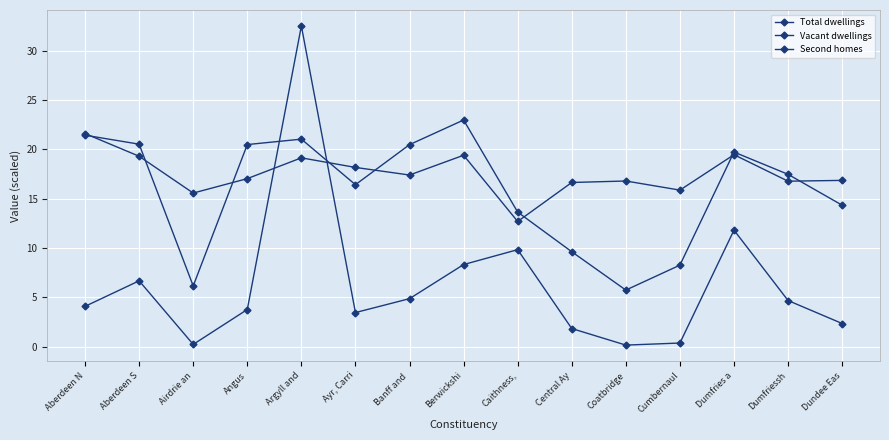

Count the number of data series in this chart.

3